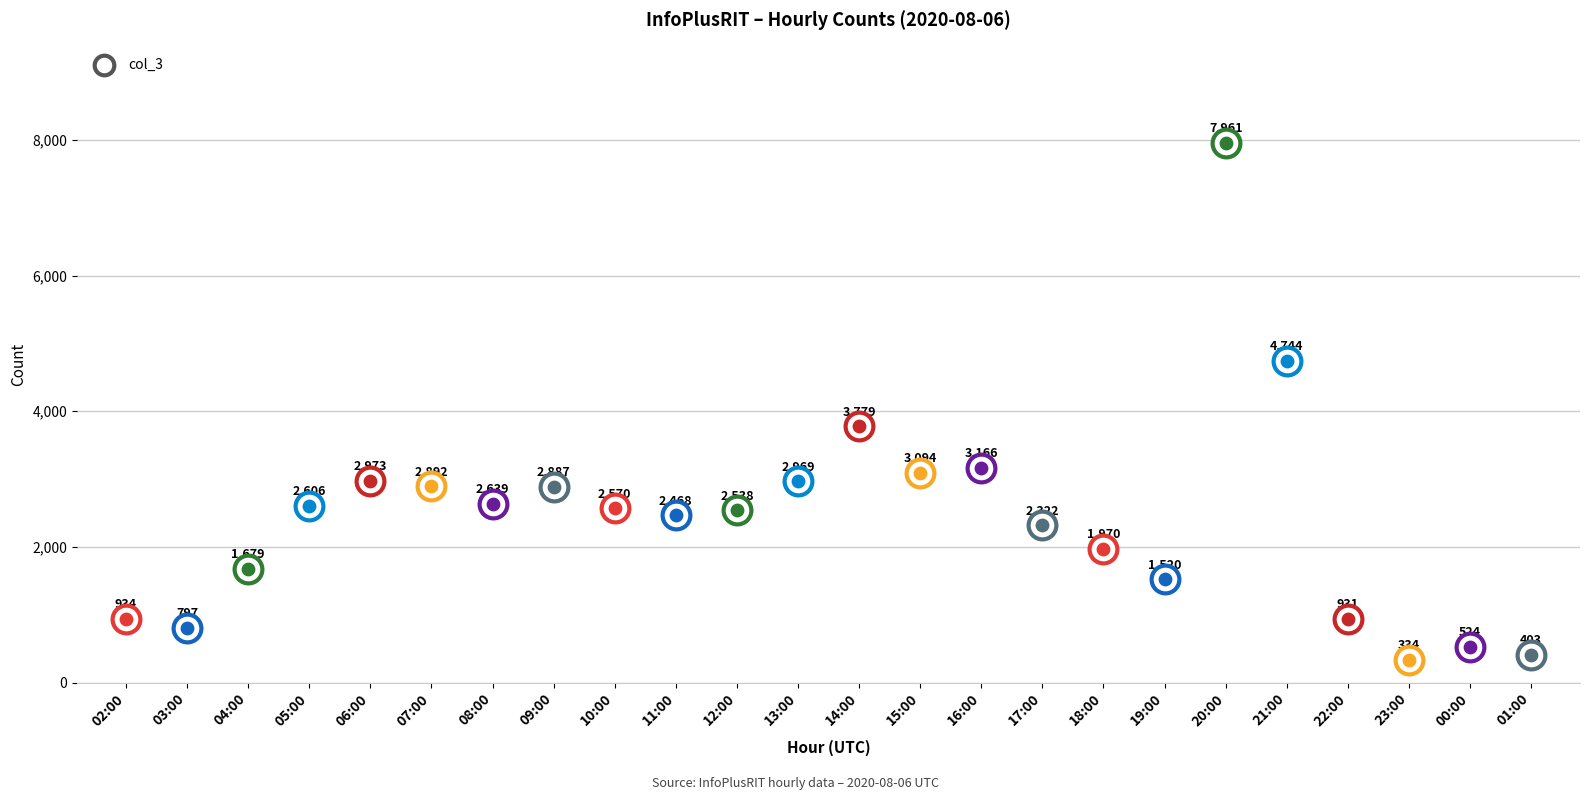

What is the change in value from 16:00 to 20:00?

+4795